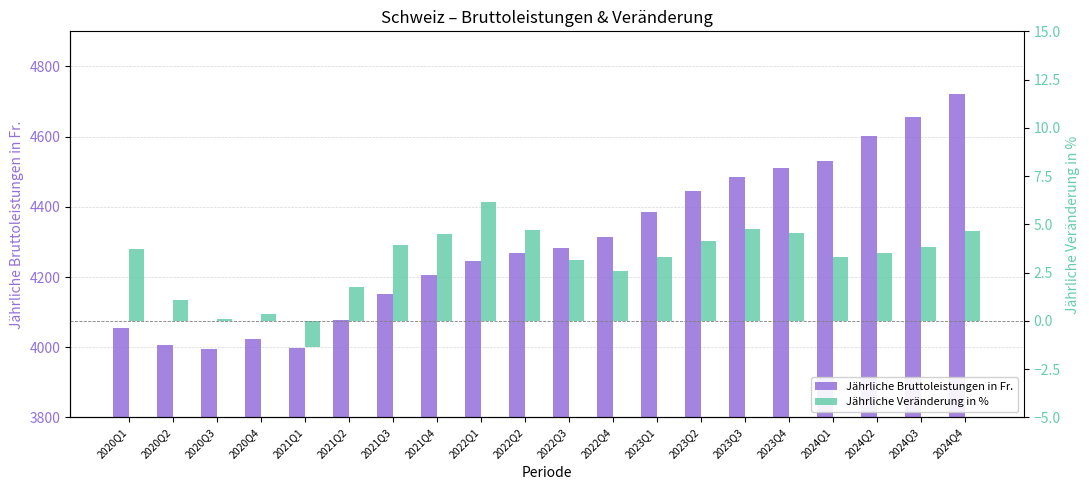

What is the maximum value for Jährliche Bruttoleistungen in Fr.?

4720.5